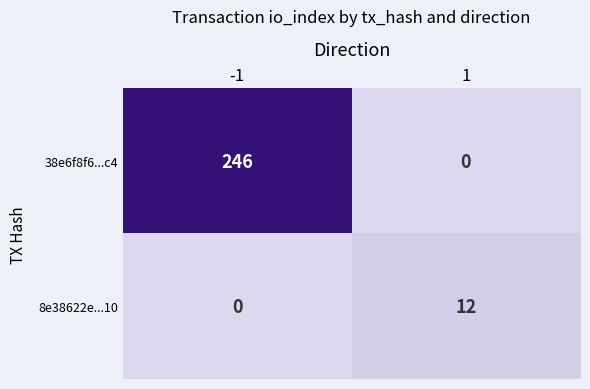

Is it true that 8e38622e...10 equals 6 at 1?

False